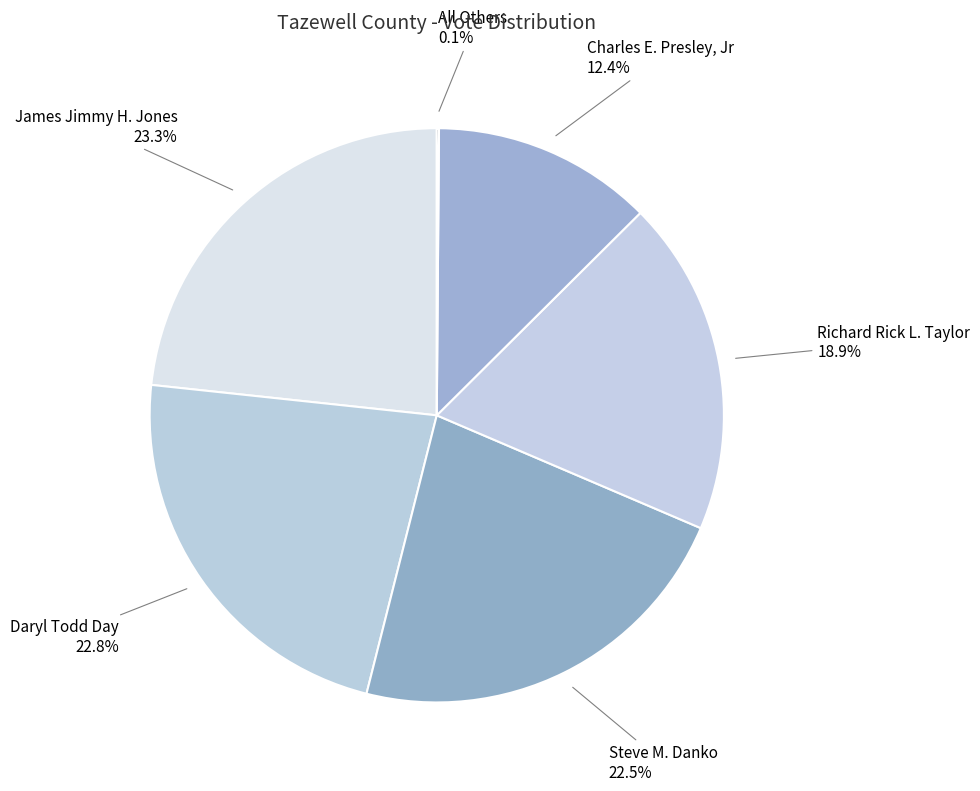

Is there a majority slice in this chart?

No